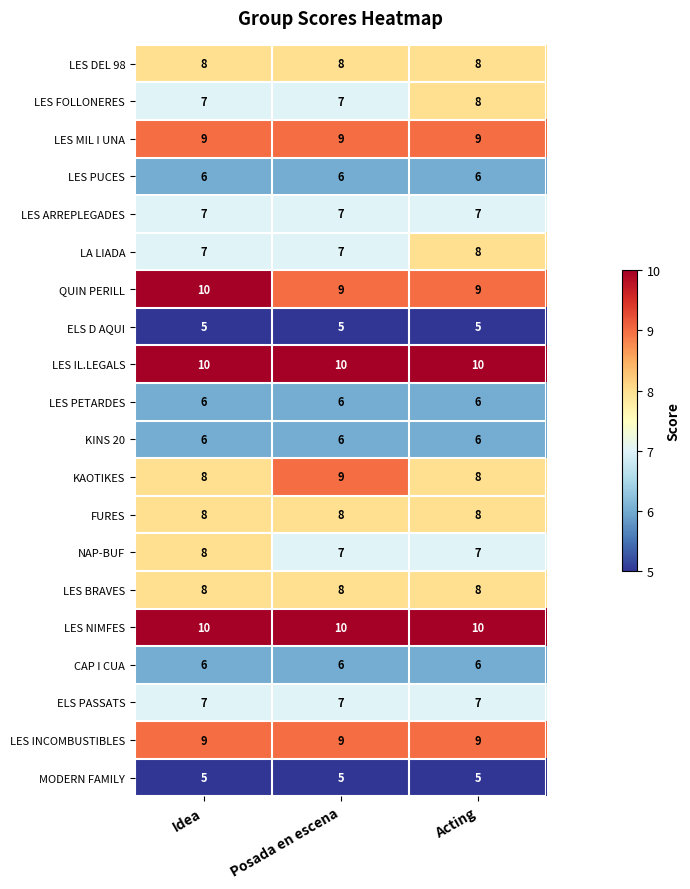

Is it true that LA LIADA equals 3 at Idea?

False